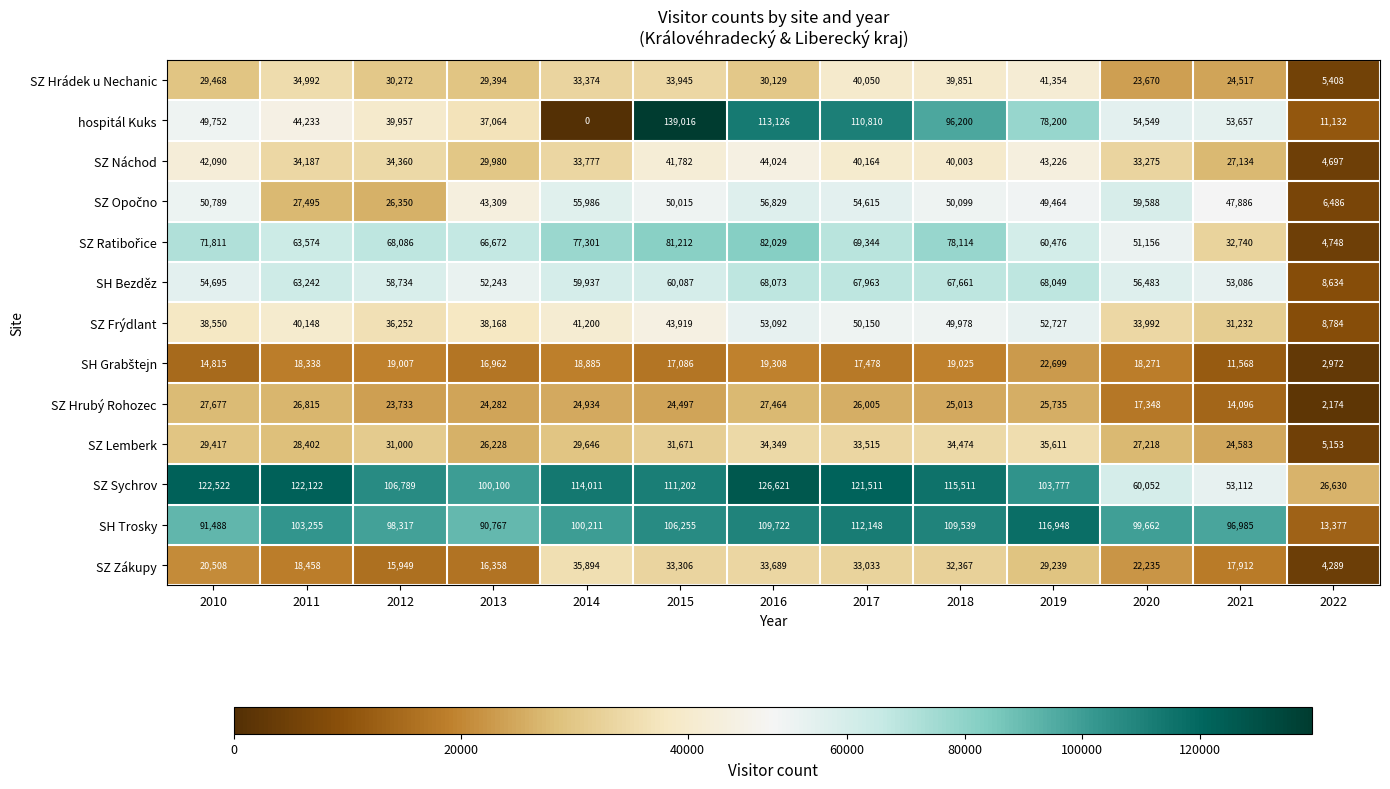

The value of SH Bezděz at 2016 is 68073. True or false?

True